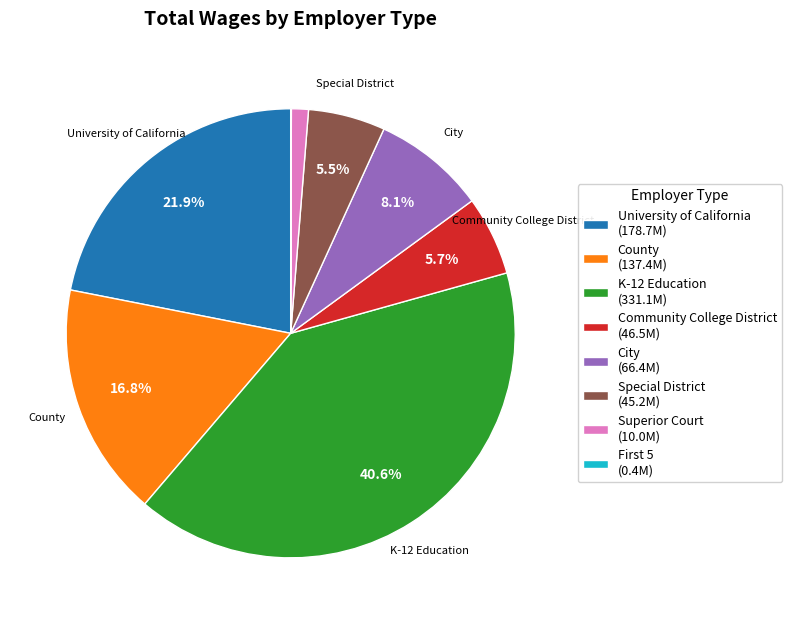

To the nearest percent, what is the average slice percentage?

12%